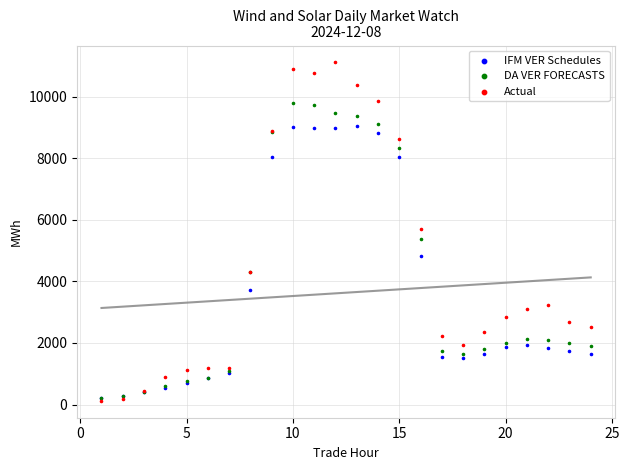

What are all the series names shown in the legend?

IFM VER Schedules, DA VER FORECASTS, Actual